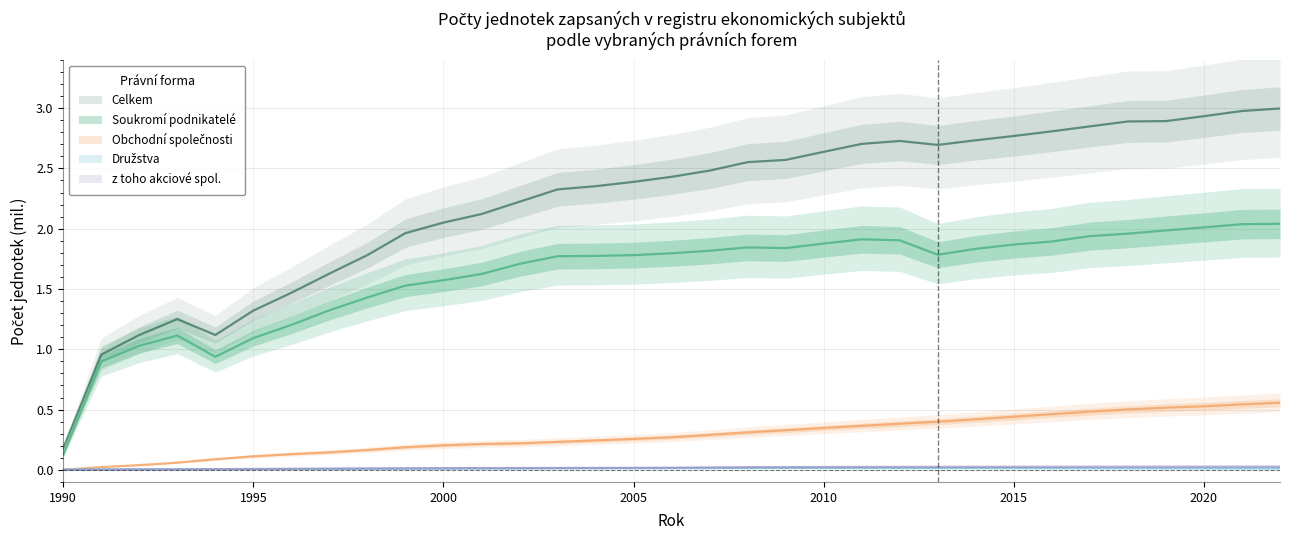

Reading left to right, extract all data points from this chart.

soukromi podnikatele: 1990=0.1	1991=0.9	1992=1.0	1993=1.1	1994=0.9	1995=1.1	1996=1.2	1997=1.3	1998=1.4	1999=1.5	2000=1.6	2001=1.6	2002=1.7	2003=1.8	2004=1.8	2005=1.8	2006=1.8	2007=1.8	2008=1.8	2009=1.8	2010=1.9	2011=1.9	2012=1.9	2013=1.8	2014=1.8	2015=1.9	2016=1.9	2017=1.9	2018=2.0	2019=2.0	2020=2.0	2021=2.0	2022=2.0
obchodni spolecnosti: 1990=0.0	1991=0.0	1992=0.0	1993=0.1	1994=0.1	1995=0.1	1996=0.1	1997=0.1	1998=0.2	1999=0.2	2000=0.2	2001=0.2	2002=0.2	2003=0.2	2004=0.2	2005=0.3	2006=0.3	2007=0.3	2008=0.3	2009=0.3	2010=0.3	2011=0.4	2012=0.4	2013=0.4	2014=0.4	2015=0.4	2016=0.5	2017=0.5	2018=0.5	2019=0.5	2020=0.5	2021=0.5	2022=0.6
akciove spolecnosti: 1990=0.0	1991=0.0	1992=0.0	1993=0.0	1994=0.0	1995=0.0	1996=0.0	1997=0.0	1998=0.0	1999=0.0	2000=0.0	2001=0.0	2002=0.0	2003=0.0	2004=0.0	2005=0.0	2006=0.0	2007=0.0	2008=0.0	2009=0.0	2010=0.0	2011=0.0	2012=0.0	2013=0.0	2014=0.0	2015=0.0	2016=0.0	2017=0.0	2018=0.0	2019=0.0	2020=0.0	2021=0.0	2022=0.0
druzstva: 1990=0.0	1991=0.0	1992=0.0	1993=0.0	1994=0.0	1995=0.0	1996=0.0	1997=0.0	1998=0.0	1999=0.0	2000=0.0	2001=0.0	2002=0.0	2003=0.0	2004=0.0	2005=0.0	2006=0.0	2007=0.0	2008=0.0	2009=0.0	2010=0.0	2011=0.0	2012=0.0	2013=0.0	2014=0.0	2015=0.0	2016=0.0	2017=0.0	2018=0.0	2019=0.0	2020=0.0	2021=0.0	2022=0.0
Celkem: 1990=0.2	1991=1.0	1992=1.1	1993=1.3	1994=1.1	1995=1.3	1996=1.5	1997=1.6	1998=1.8	1999=2.0	2000=2.1	2001=2.1	2002=2.2	2003=2.3	2004=2.4	2005=2.4	2006=2.4	2007=2.5	2008=2.6	2009=2.6	2010=2.6	2011=2.7	2012=2.7	2013=2.7	2014=2.7	2015=2.8	2016=2.8	2017=2.8	2018=2.9	2019=2.9	2020=2.9	2021=3.0	2022=3.0